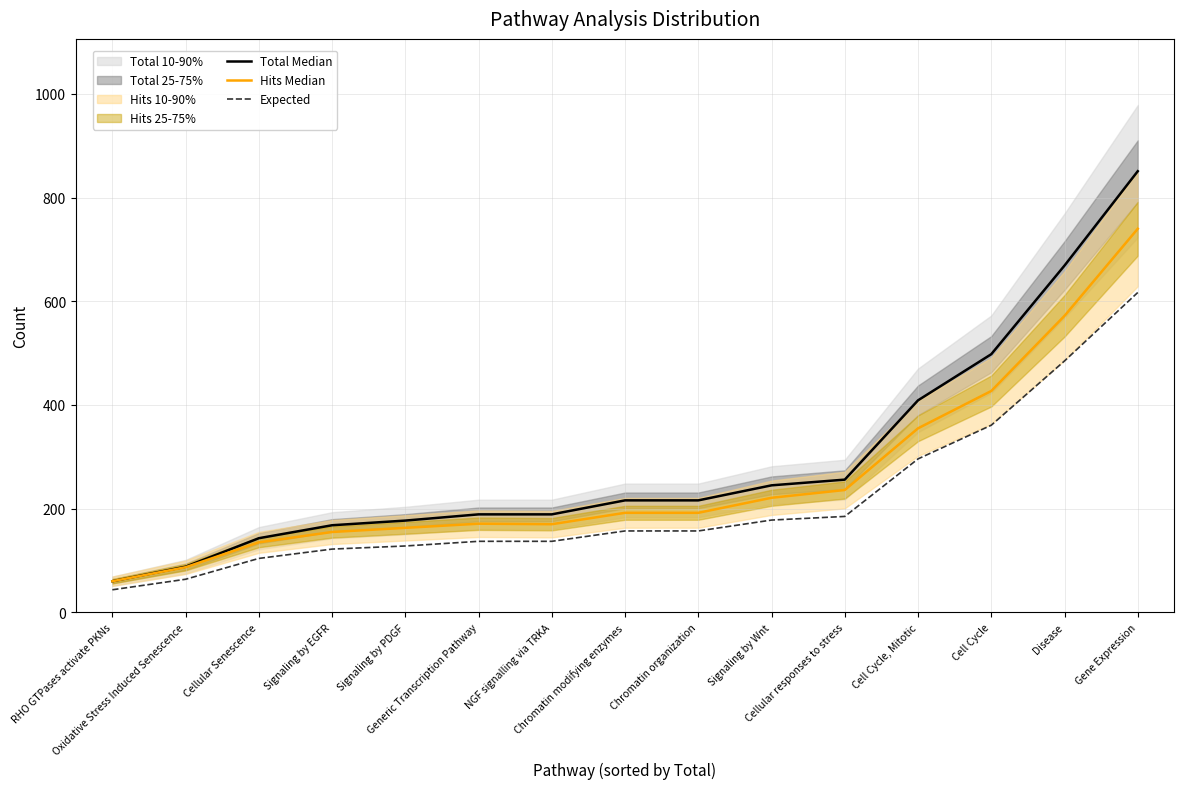

Does the chart have visible grid lines?

Yes